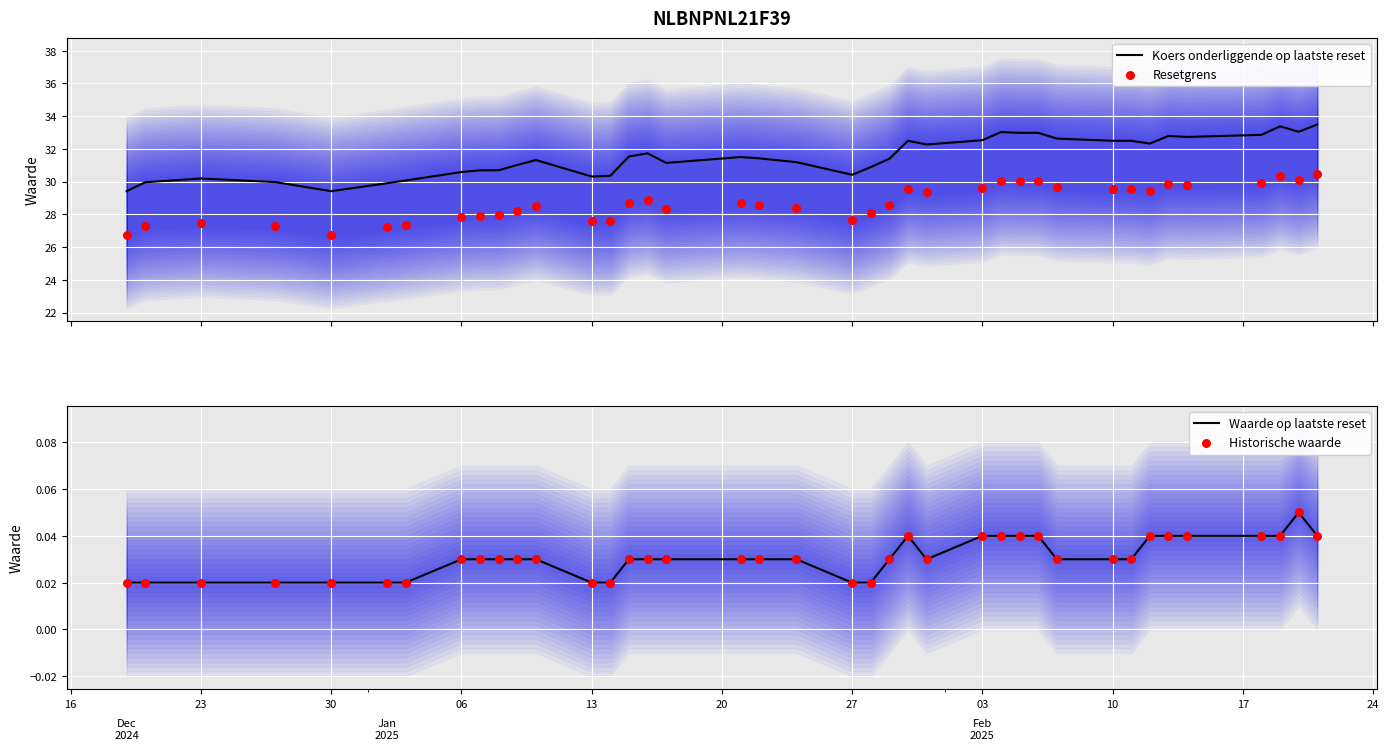

What is the highest value of the Koers onderliggende op laatste reset series?

33.5